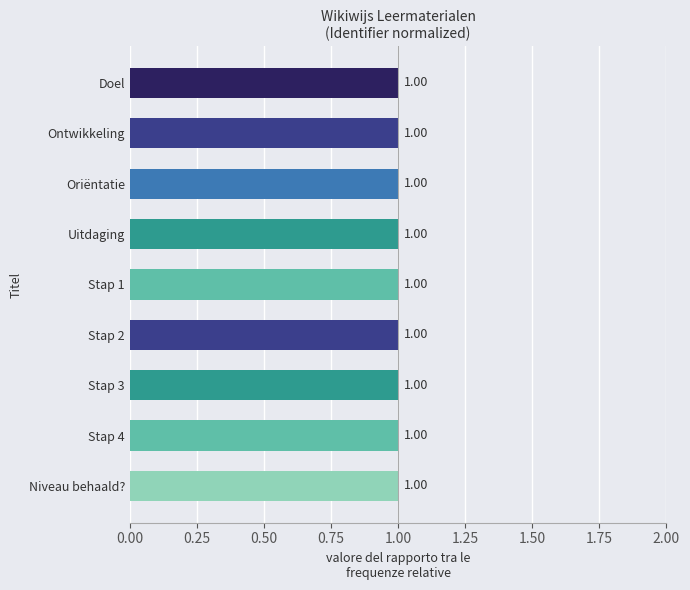

What is the label of the 8th bar from the bottom?

Ontwikkeling